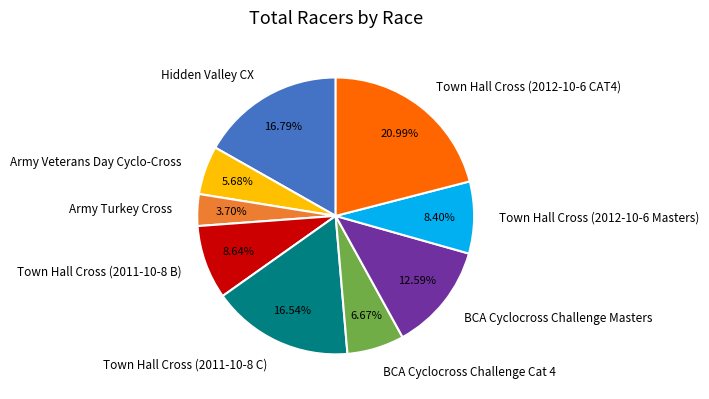

Is it true that Army Veterans Day Cyclo-Cross is 1% of the pie?

False